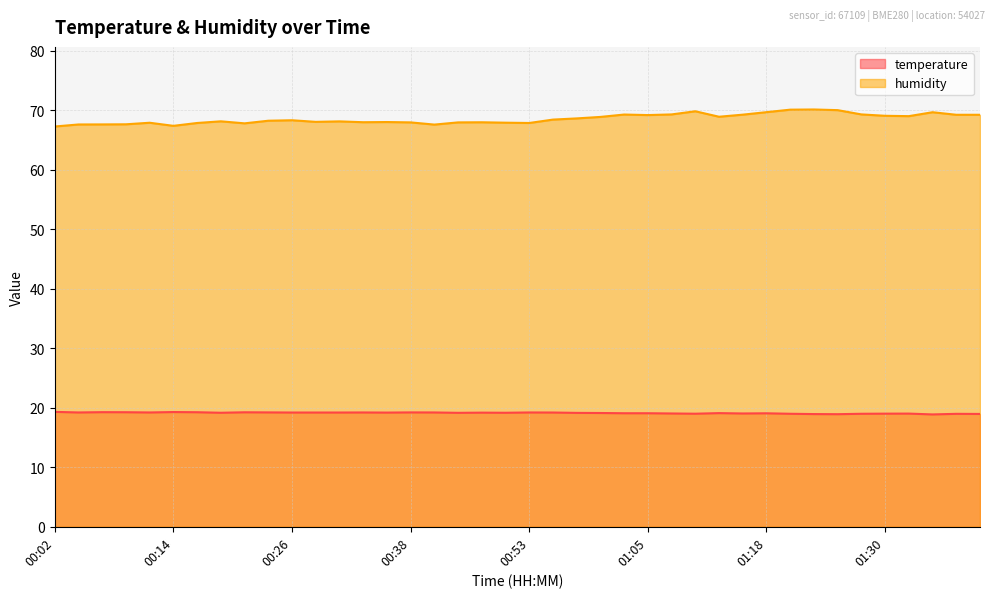

Reading left to right, what are all the values shown in this chart?

temperature: 19.3	19.2	19.3	19.3	19.2	19.3	19.3	19.2	19.2	19.2	19.2	19.2	19.2	19.2	19.2	19.2	19.2	19.2	19.2	19.2	19.2	19.2	19.1	19.1	19.1	19.1	19.1	19.0	19.1	19.1	19.1	19.0	18.9	18.9	19.0	19.0	19.0	18.9	19.0	19.0
humidity: 67.3	67.6	67.7	67.7	67.9	67.4	67.9	68.2	67.8	68.3	68.3	68.1	68.2	68.0	68.0	68.0	67.6	68.0	68.0	67.9	67.9	68.5	68.7	68.9	69.3	69.2	69.3	69.9	68.9	69.3	69.7	70.1	70.2	70.0	69.3	69.1	69.0	69.7	69.3	69.3